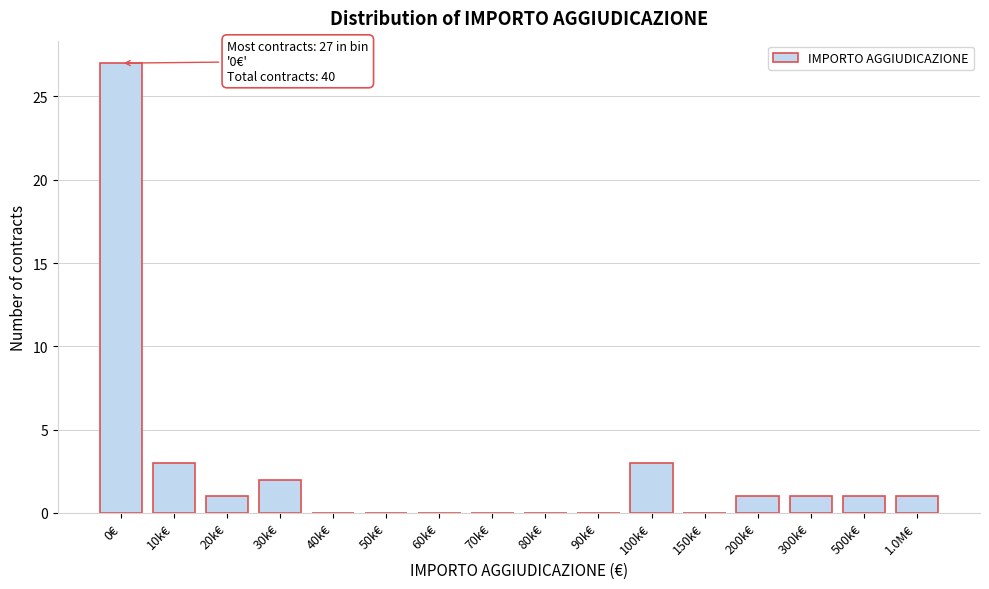

Reading left to right, what are all the values shown in this chart?

0€=27	10k€=3	20k€=1	30k€=2	40k€=0	50k€=0	60k€=0	70k€=0	80k€=0	90k€=0	100k€=3	150k€=0	200k€=1	300k€=1	500k€=1	1.0M€=1